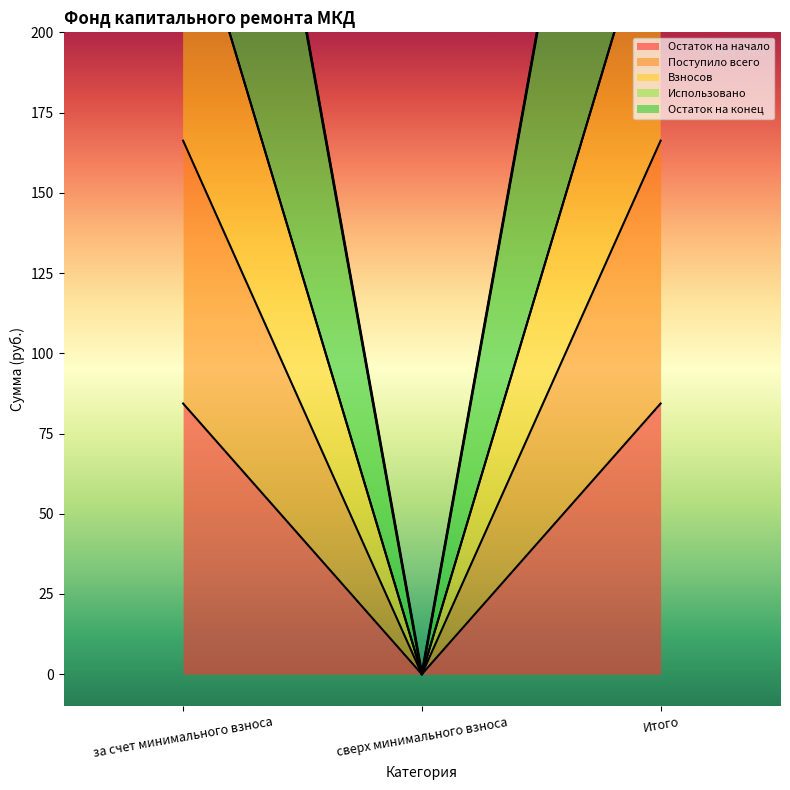

The value of Остаток на начало at сверх минимального взноса is -115.4. True or false?

False